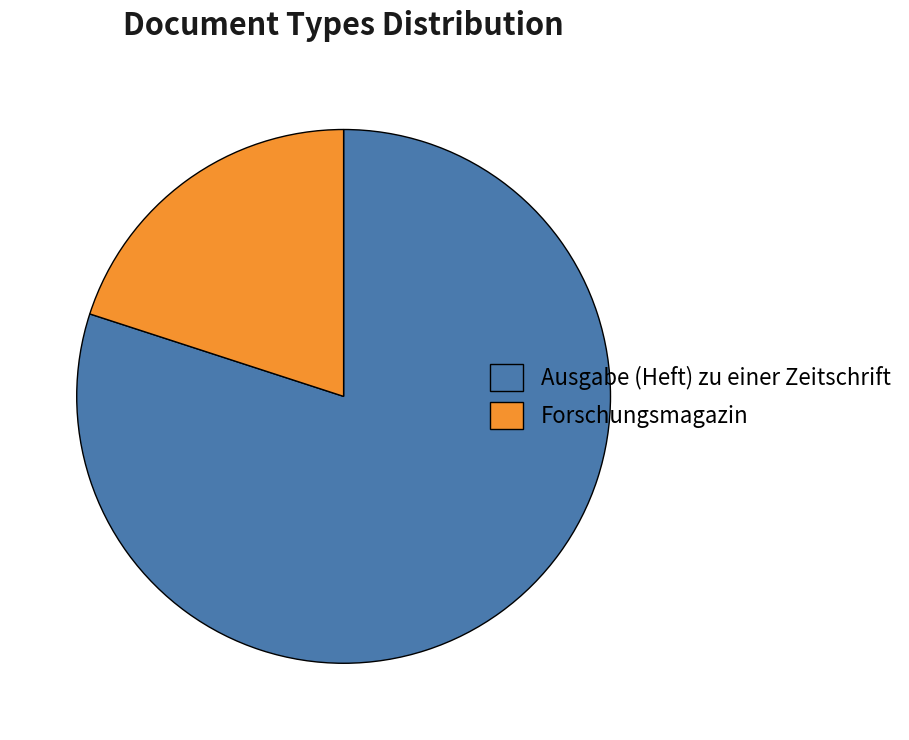

What is the ratio of the value at Ausgabe (Heft) zu einer Zeitschrift to the value at Forschungsmagazin?

4.0